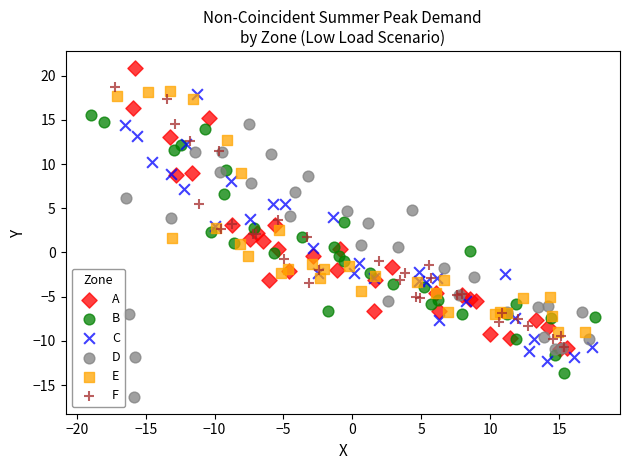

Which series reaches the maximum Y coordinate?

A